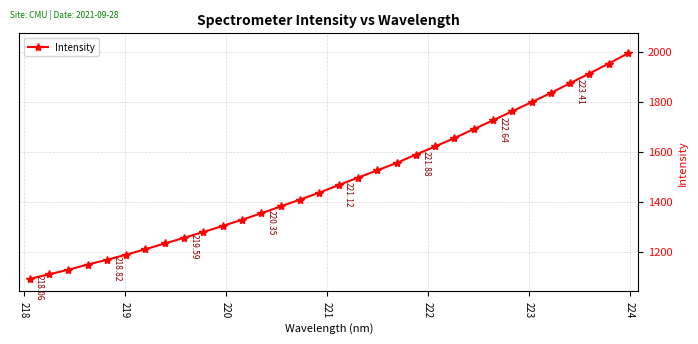

What is the average value?

1484.5